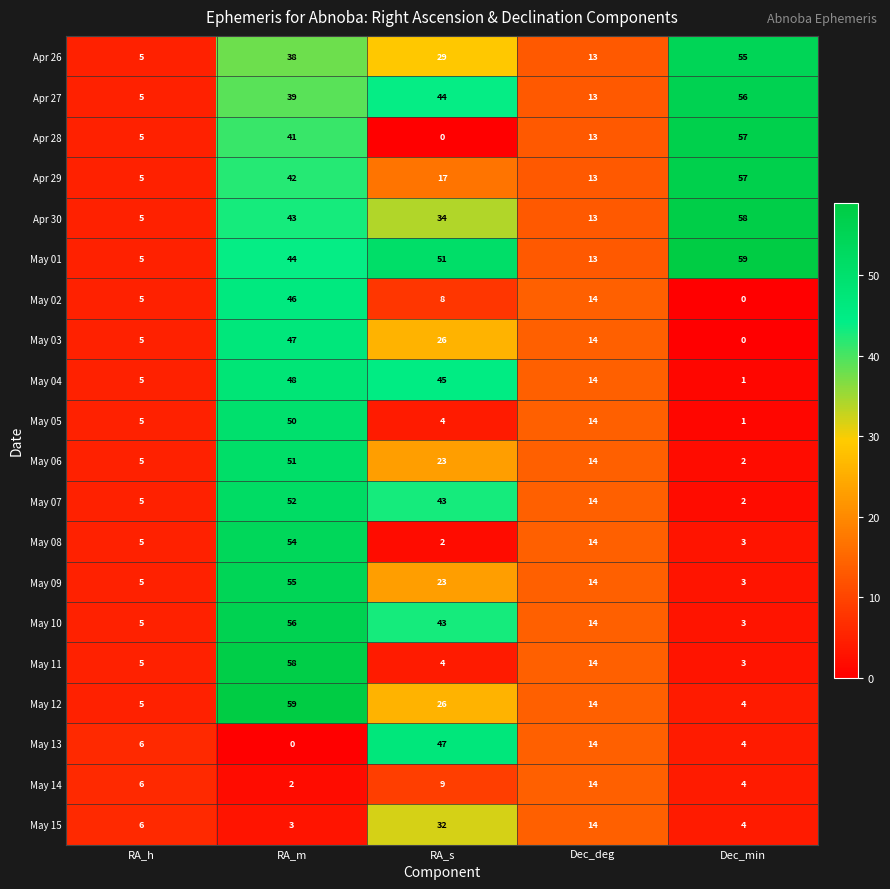

Count the number of categories in the chart.

5